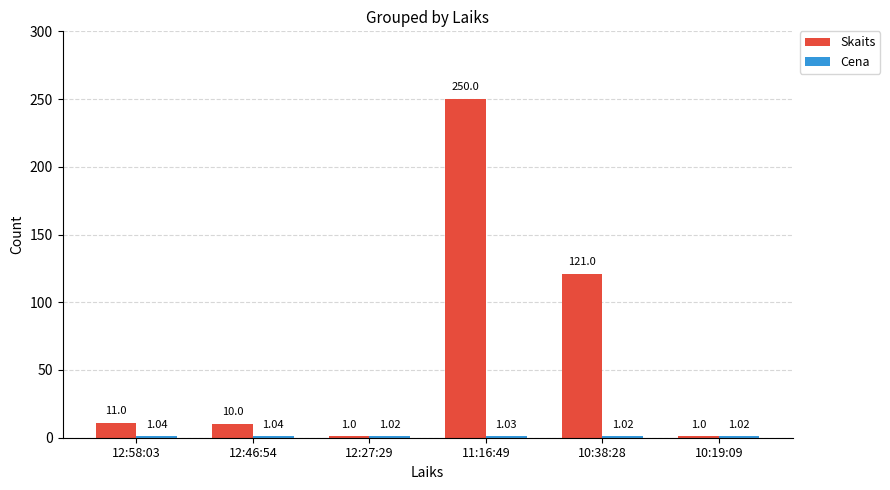

What is the difference between the maximum and minimum values in the Skaits series?

249.0